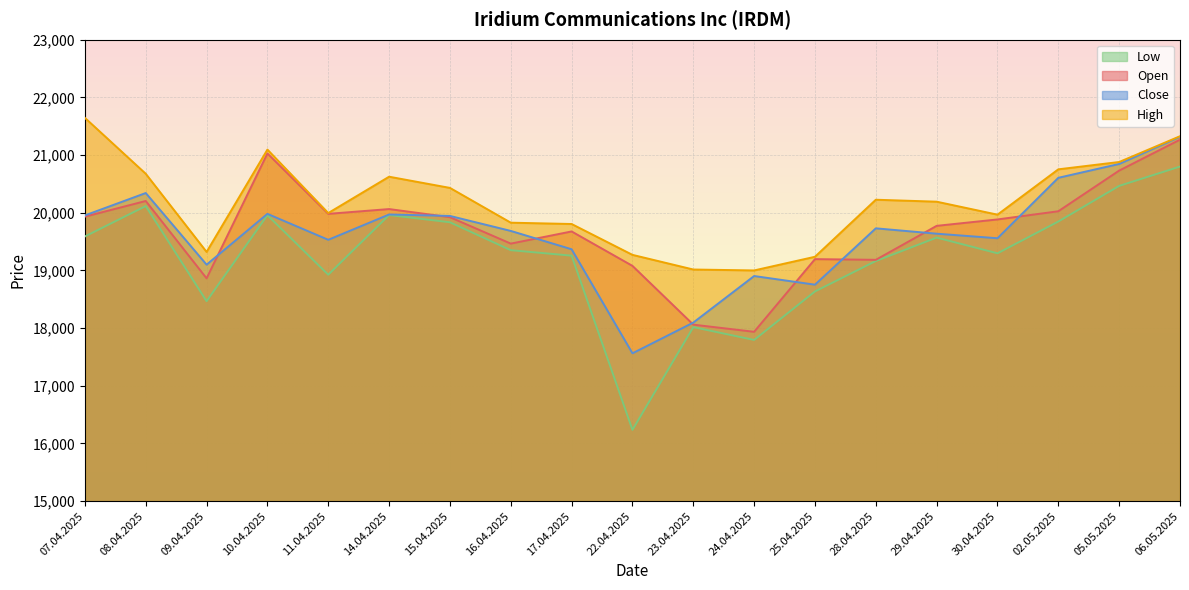

Between 23.04.2025 and 02.05.2025, which is larger?

02.05.2025